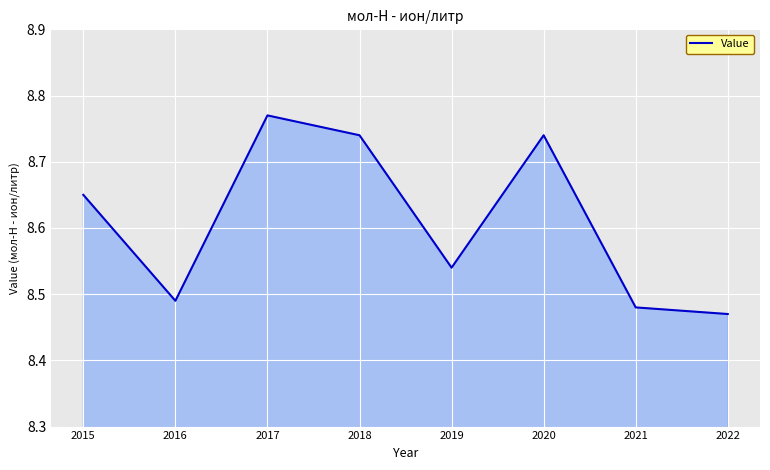

The chart shows a value of 4.6 at 2022. True or false?

False